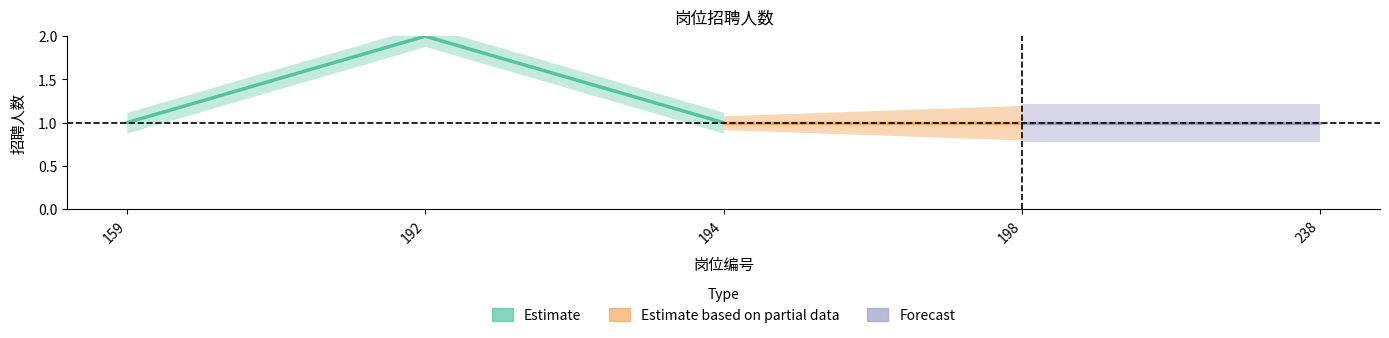

What is the greatest value displayed?

2